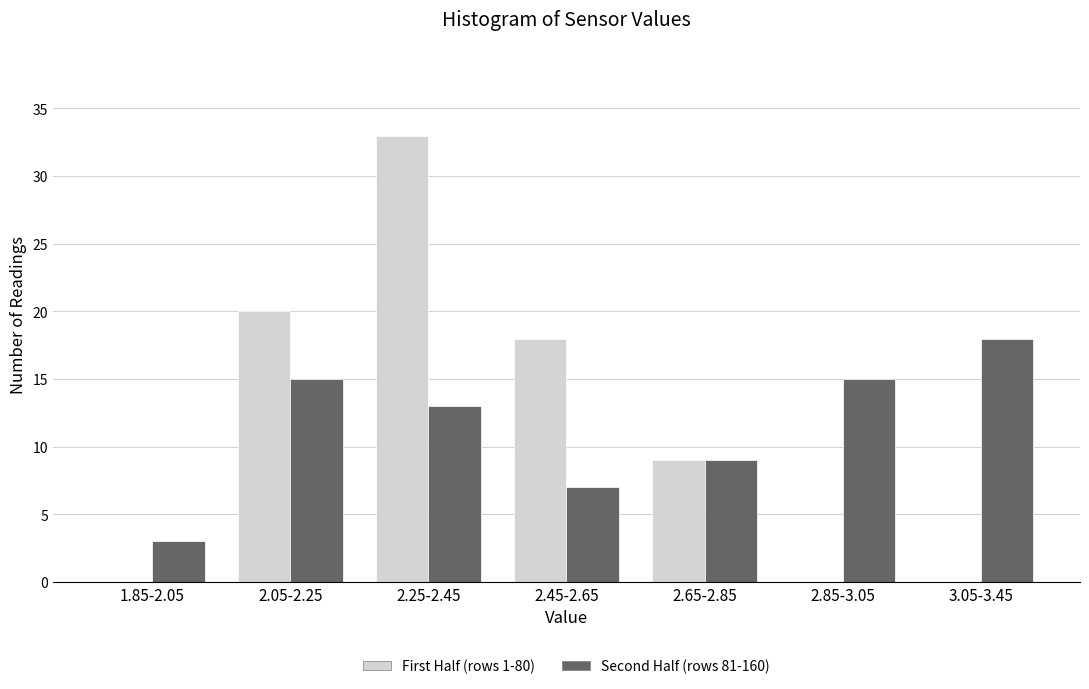

Reading left to right, list all the values displayed in this chart.

First Half (rows 1-80): 1.85-2.05=0	2.05-2.25=20	2.25-2.45=33	2.45-2.65=18	2.65-2.85=9	2.85-3.05=0	3.05-3.45=0
Second Half (rows 81-160): 1.85-2.05=3	2.05-2.25=15	2.25-2.45=13	2.45-2.65=7	2.65-2.85=9	2.85-3.05=15	3.05-3.45=18